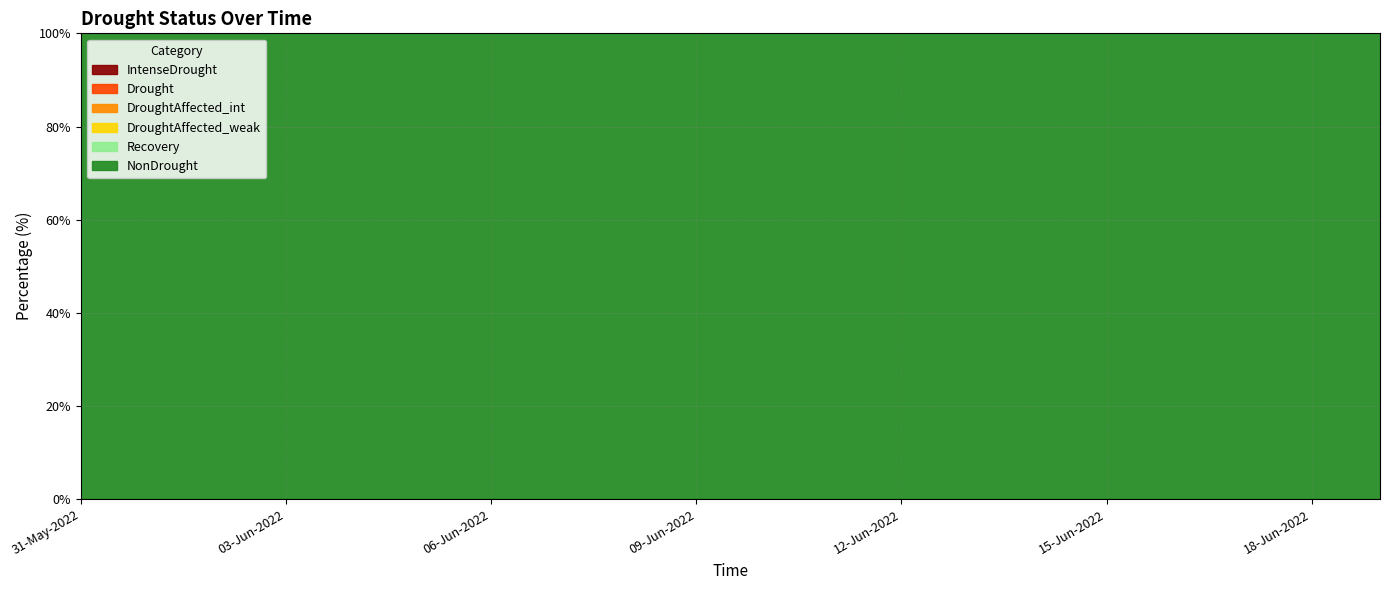

True or false: Recovery has more than 1 points higher than both neighbors.

False